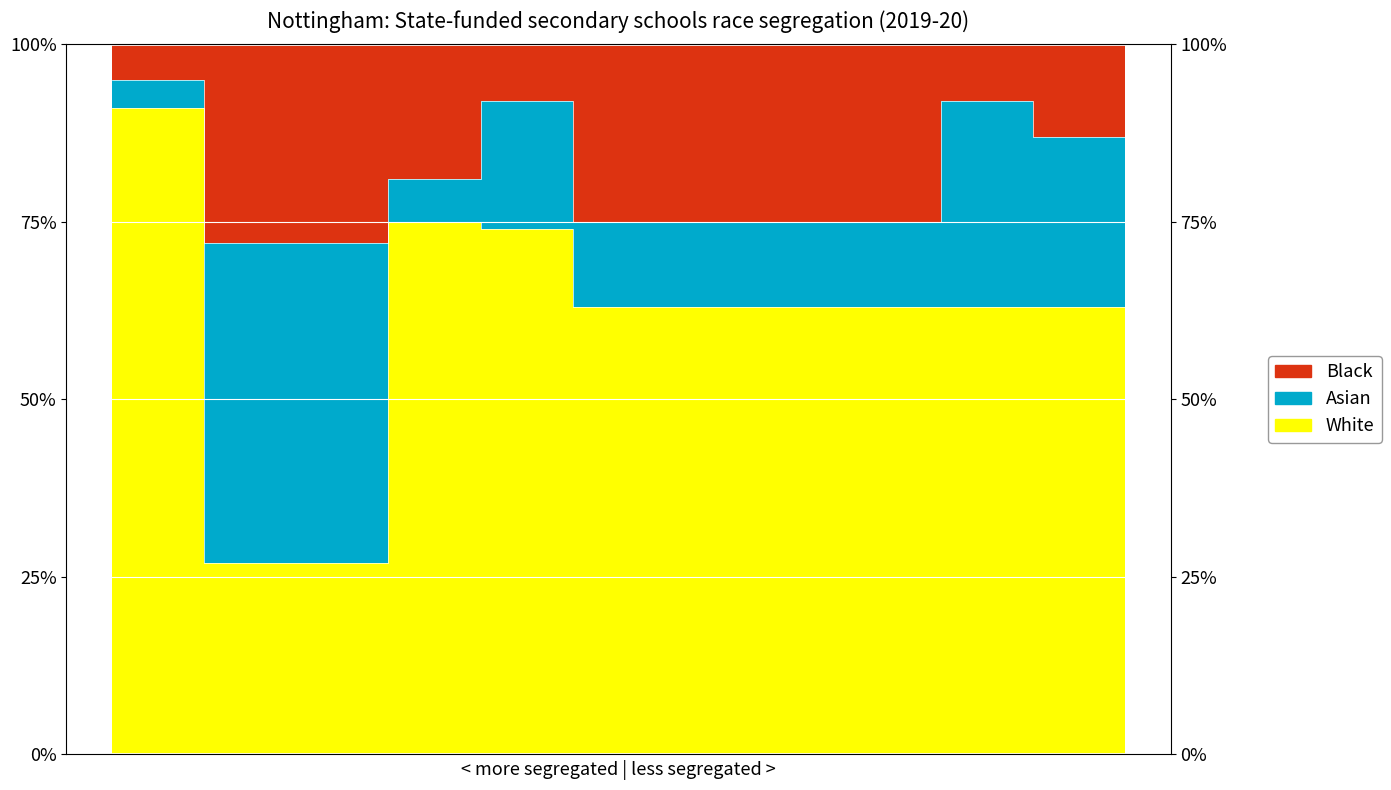

The value of White at 6 is 112. True or false?

False